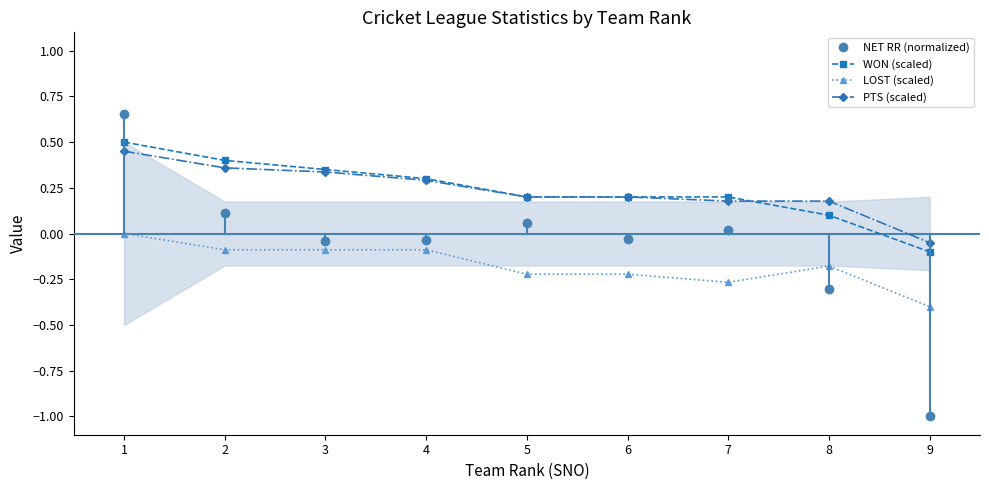

Reading left to right, what are all the values shown in this chart?

NET RR (normalized): 0.7	0.1	-0.0	-0.0	0.1	-0.0	0.0	-0.3	-1.0
WON (scaled): 0.5	0.4	0.3	0.3	0.2	0.2	0.2	0.1	-0.1
LOST (scaled): 0.0	-0.1	-0.1	-0.1	-0.2	-0.2	-0.3	-0.2	-0.4
PTS (scaled): 0.5	0.4	0.3	0.3	0.2	0.2	0.2	0.2	-0.1